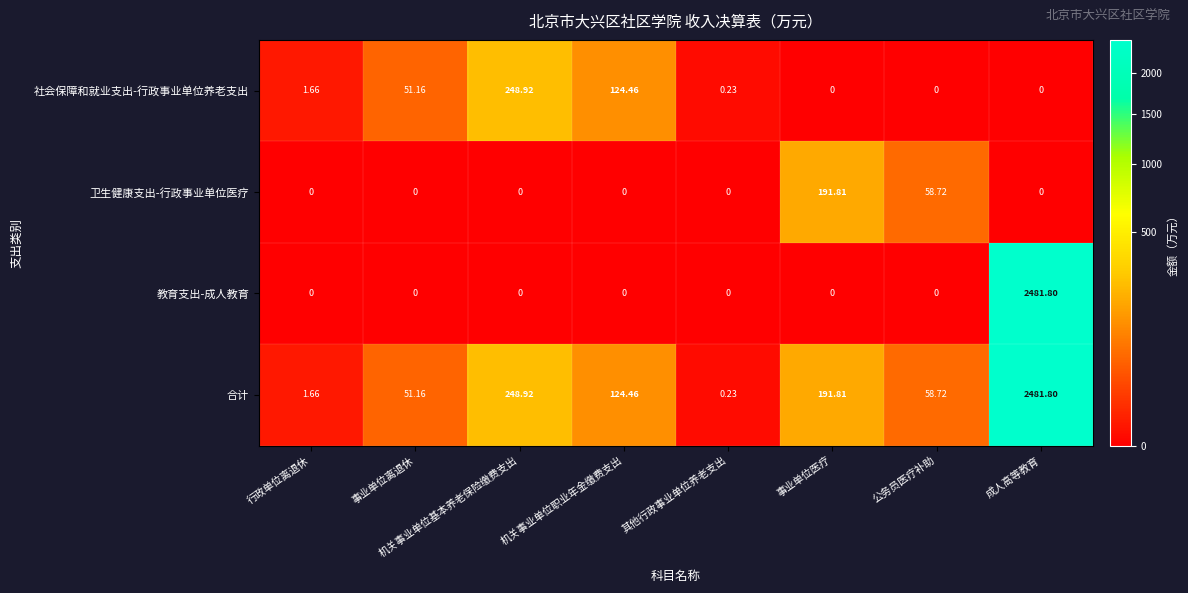

List the labels in order of 合计 value, largest first.

成人高等教育, 机关事业单位基本养老保险缴费支出, 事业单位医疗, 机关事业单位职业年金缴费支出, 公务员医疗补助, 事业单位离退休, 行政单位离退休, 其他行政事业单位养老支出